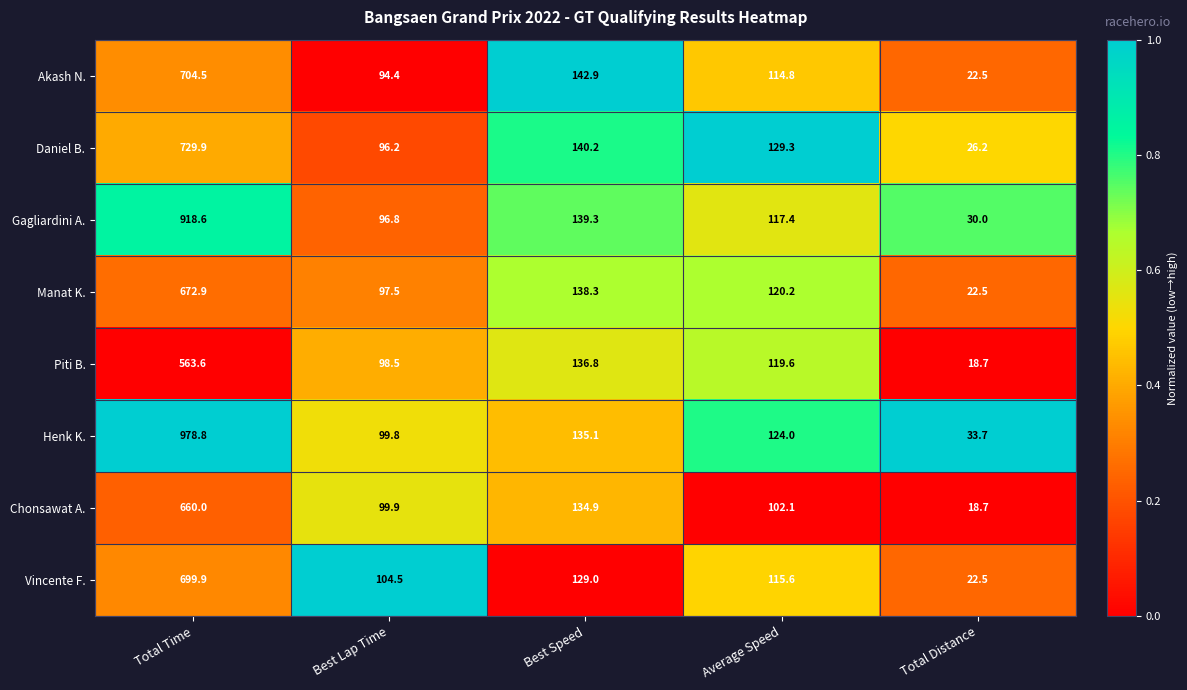

What is the greatest value displayed?

978.8